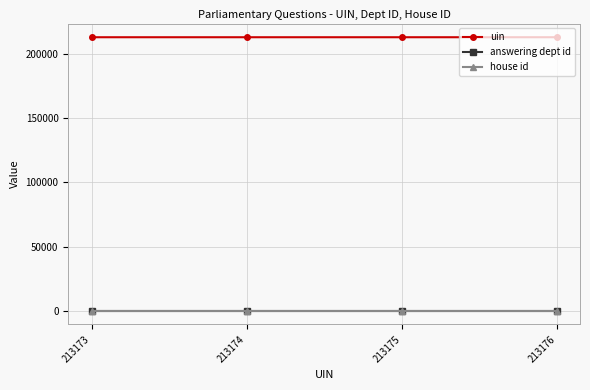

True or false: house id and uin intersect in this chart.

False